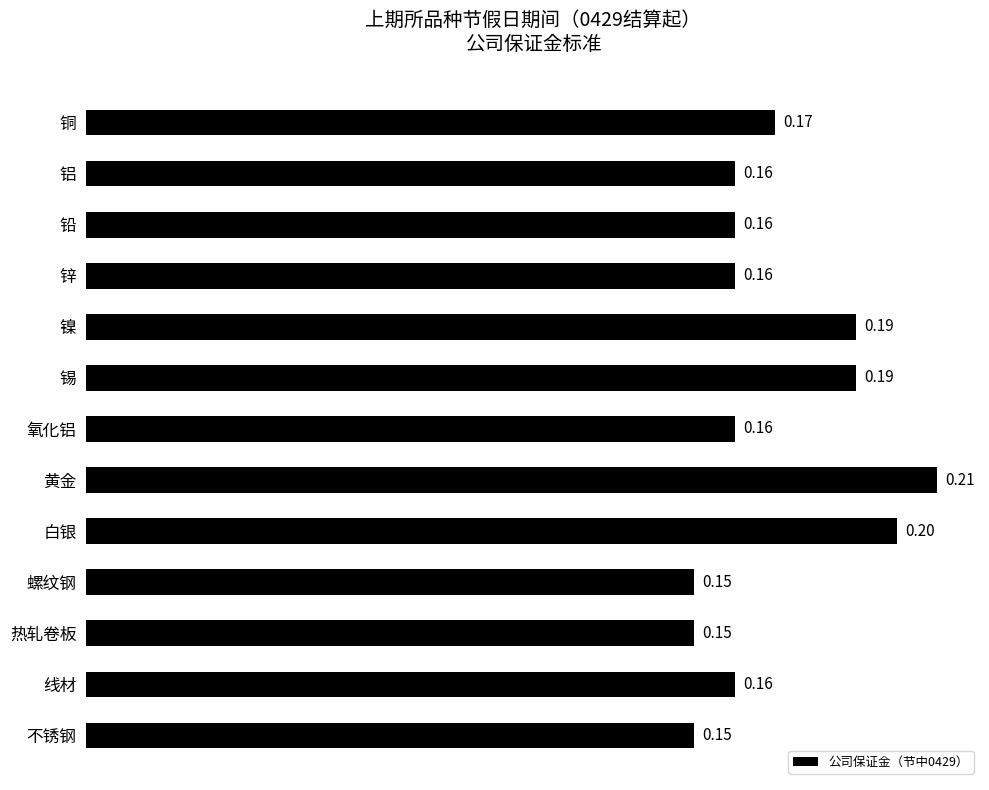

Which has a higher value, 锡 or 不锈钢?

锡